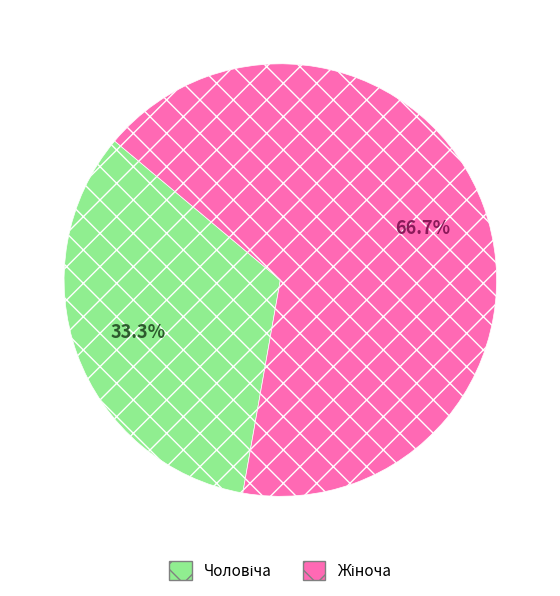

Does any single category account for the majority?

Yes